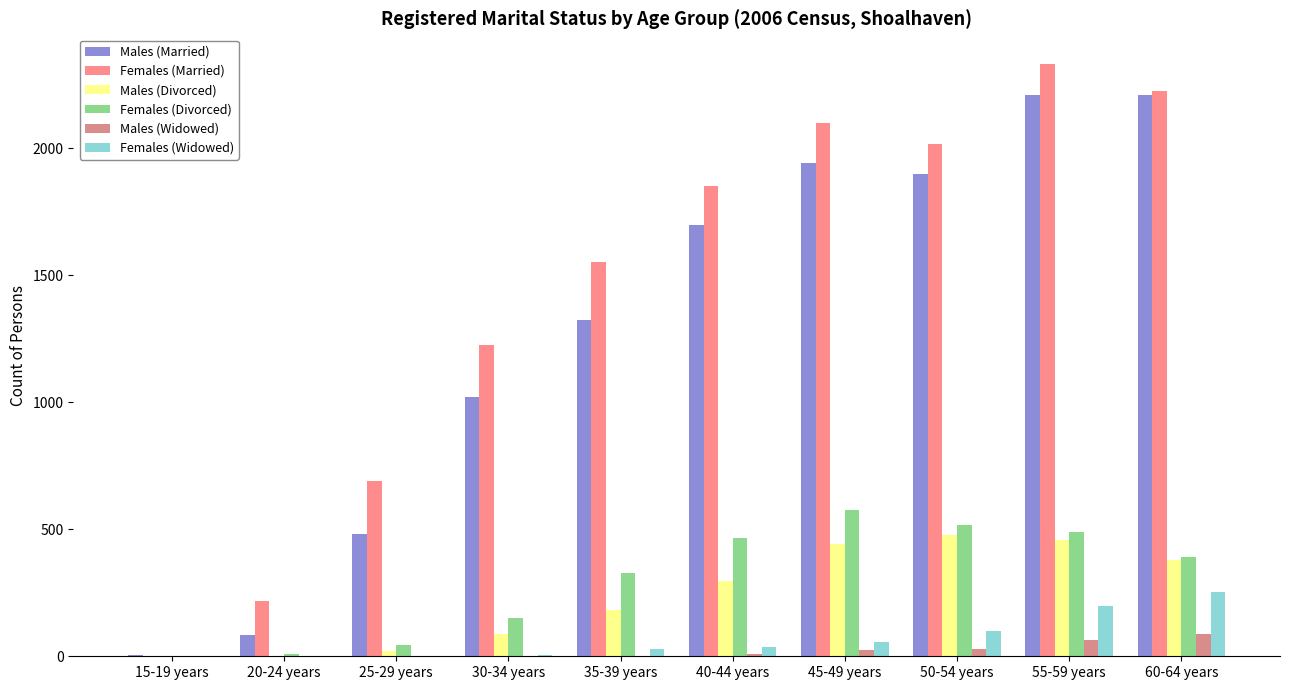

Which series changed the most between 25-29 years and 45-49 years?

Males (Married)